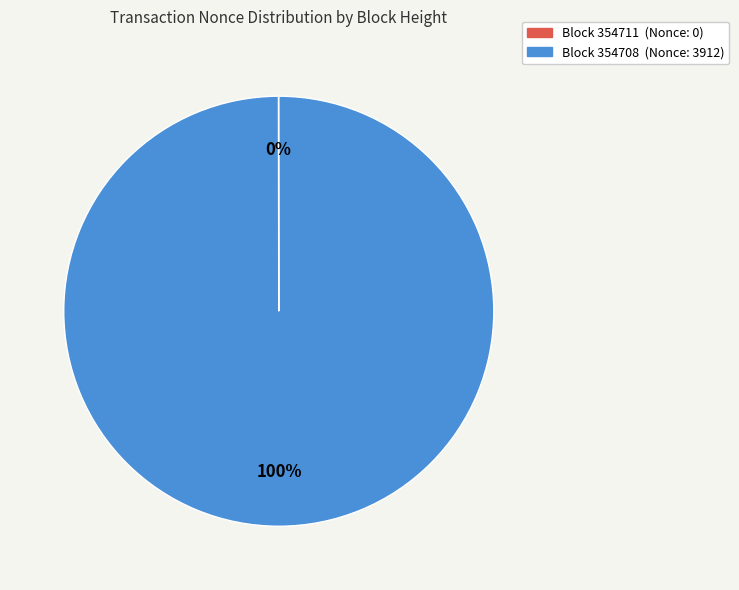

Is there any slice that represents more than half of the pie?

Yes